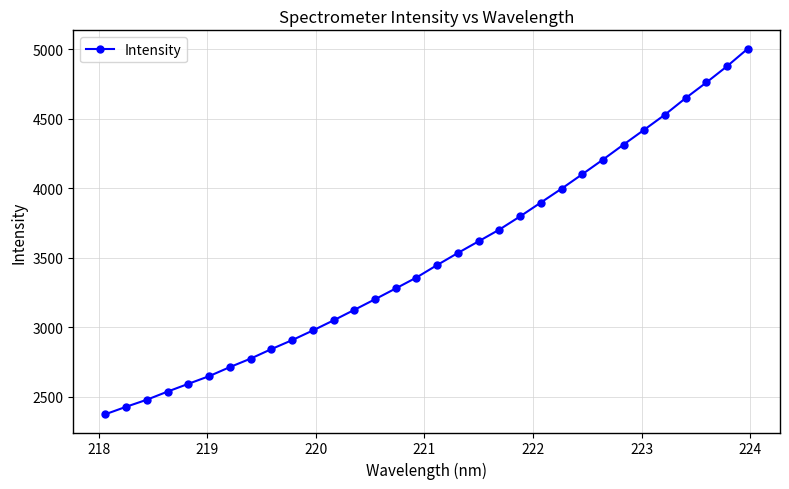

True or false: there are more than 2 points higher than both neighbors.

False